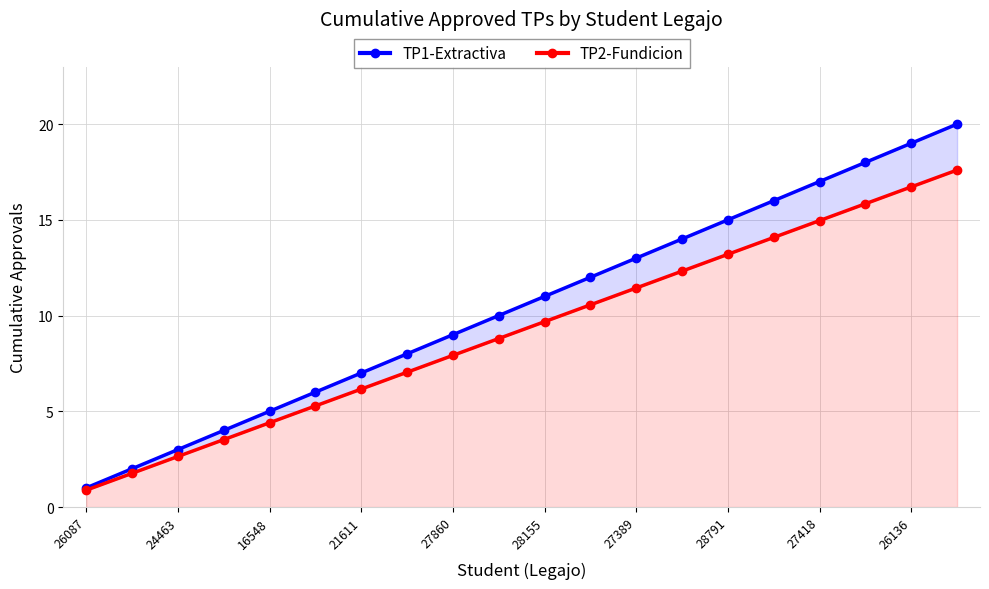

How many values in the TP1-Extractiva series are below 11?

10